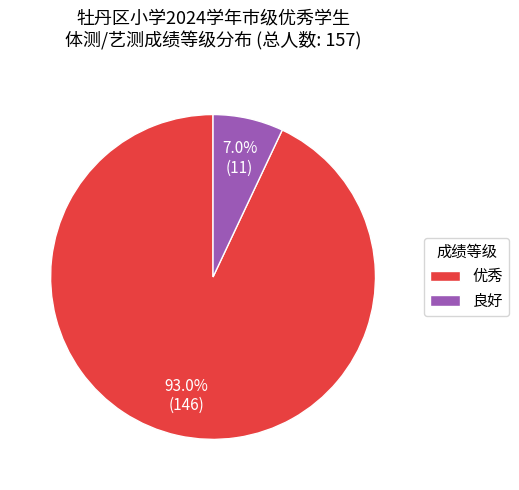

Is the sum of 优秀 and 良好 greater than half?

Yes